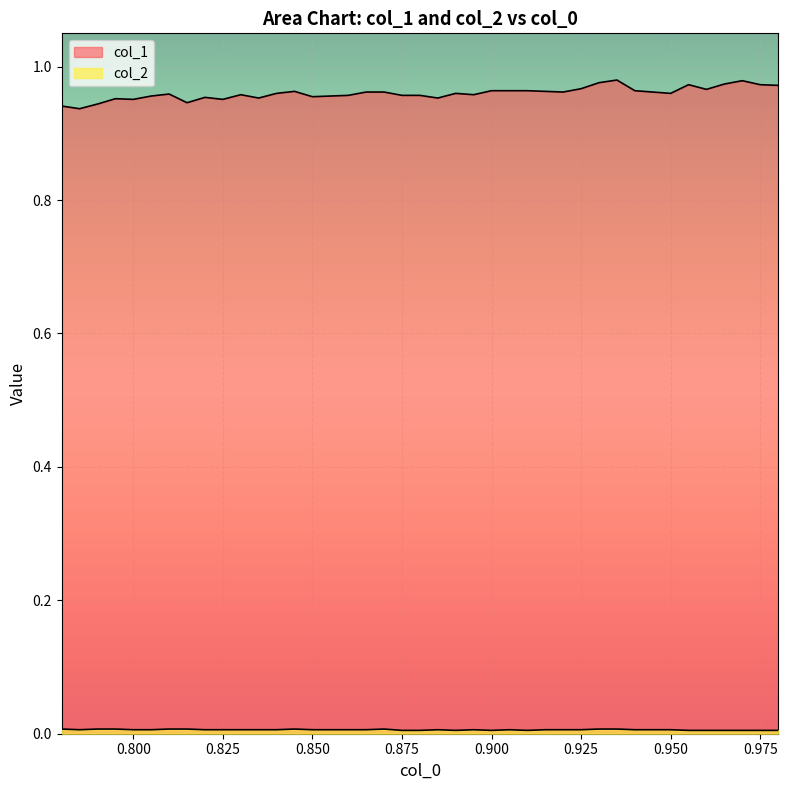

At which category does the chart reach its peak across all series?

0.935